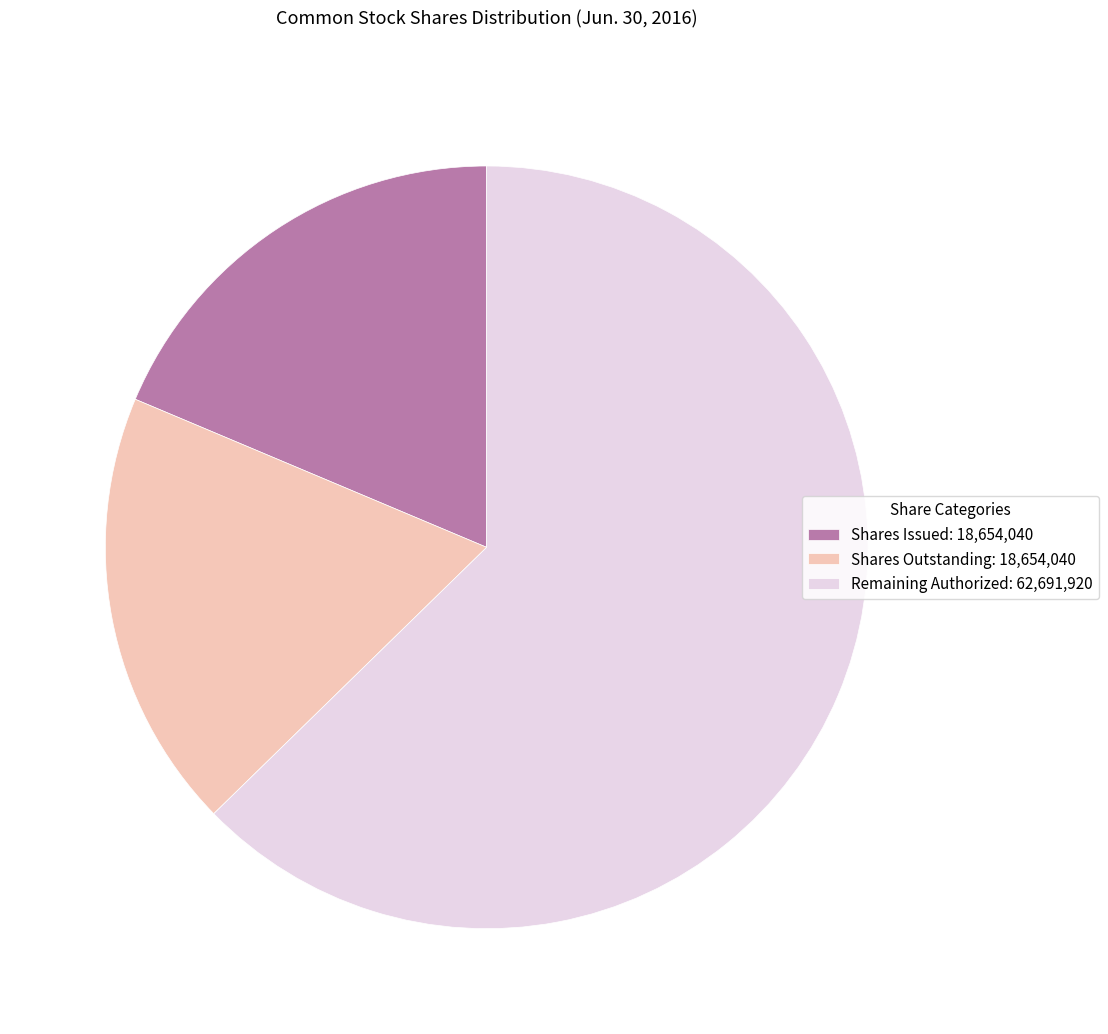

Is it true that Shares Outstanding: 18,654,040 is 19% of the pie?

True